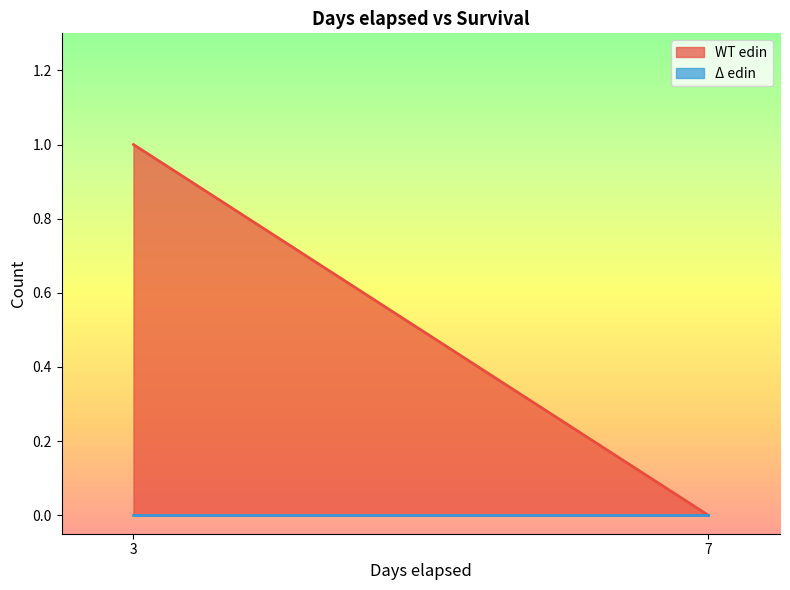

Does the chart display data point markers on the line(s)?

No